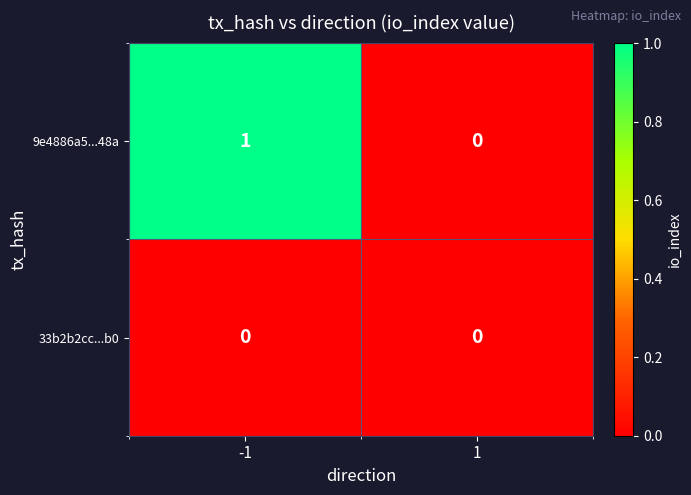

List the series in order of their peak value, lowest first.

33b2b2cc...b0, 9e4886a5...48a